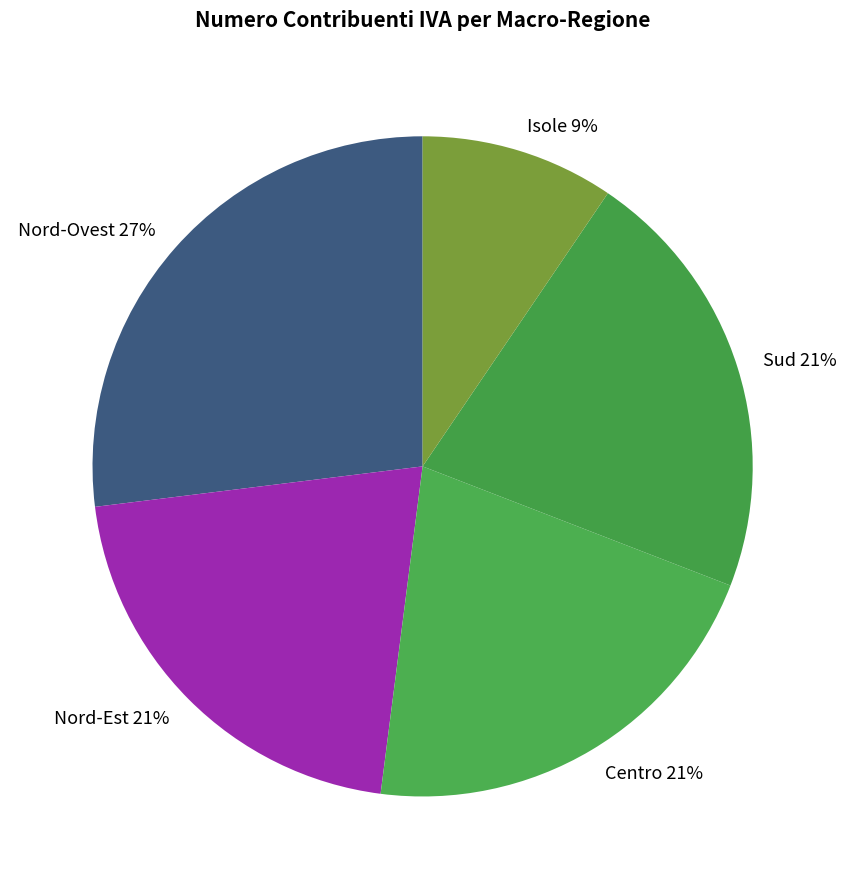

To the nearest percent, what is the average slice percentage?

20%